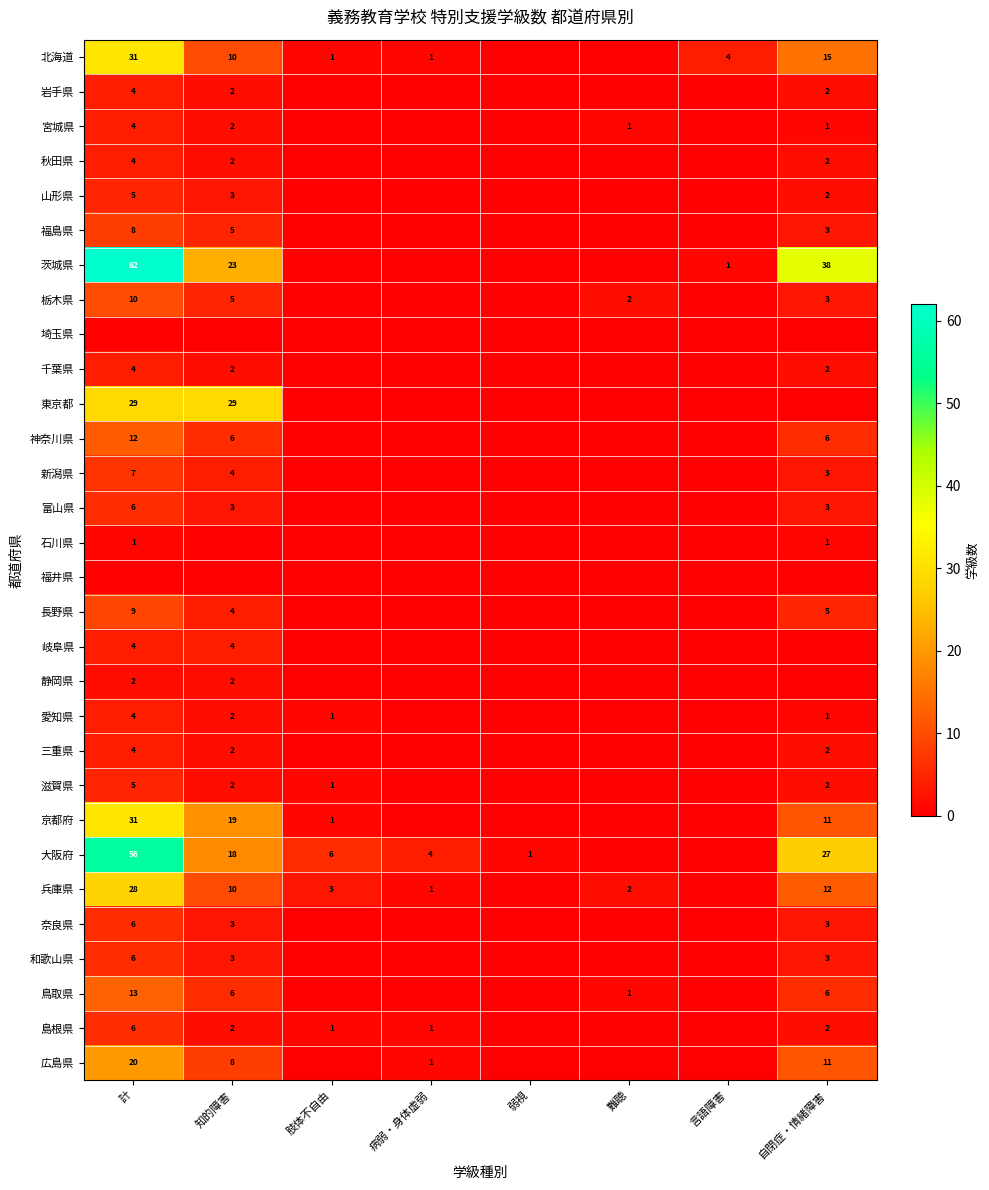

What is the sum of the 島根県 values at 計 and 知的障害?

8